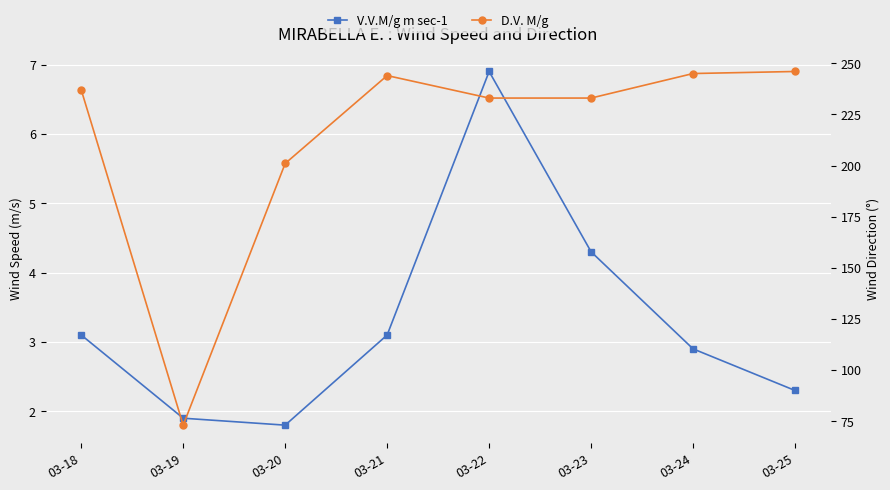

Reading right to left, what are all the values shown in this chart?

V.V.M/g m sec-1: 2.3	2.9	4.3	6.9	3.1	1.8	1.9	3.1
D.V. M/g: 246.0	245.0	233.0	233.0	244.0	201.0	73.0	237.0